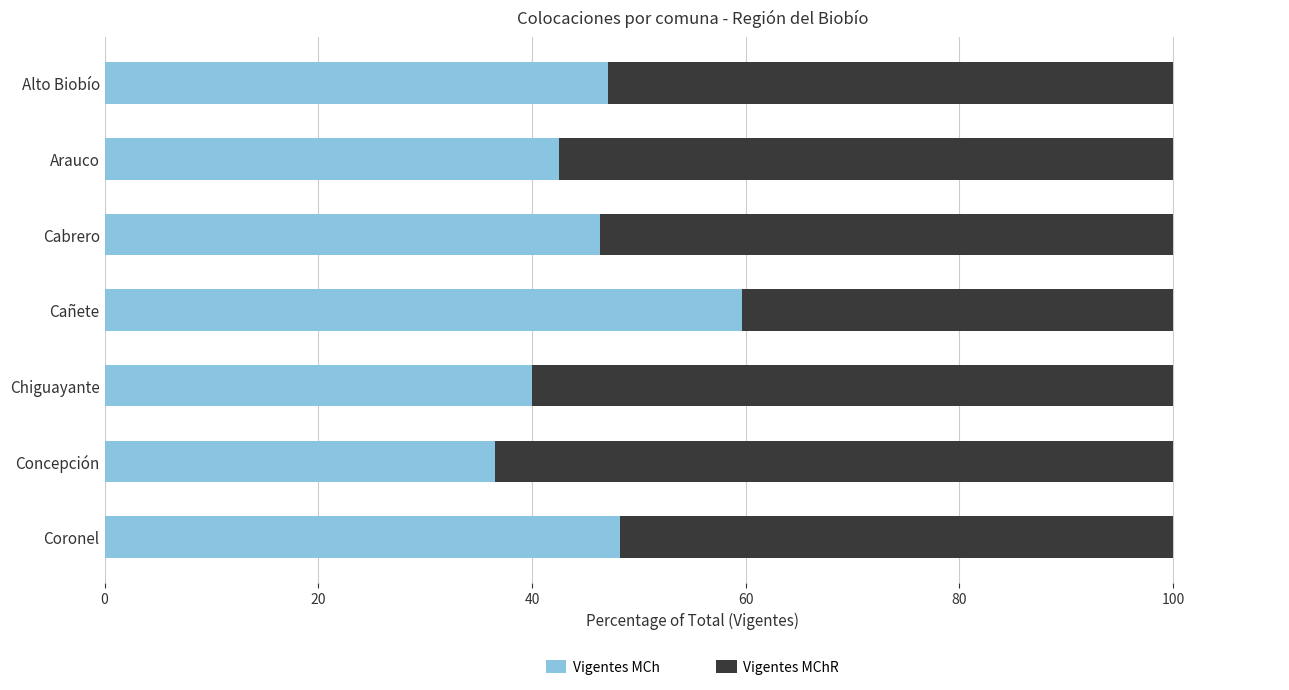

Count the number of data series in this chart.

2